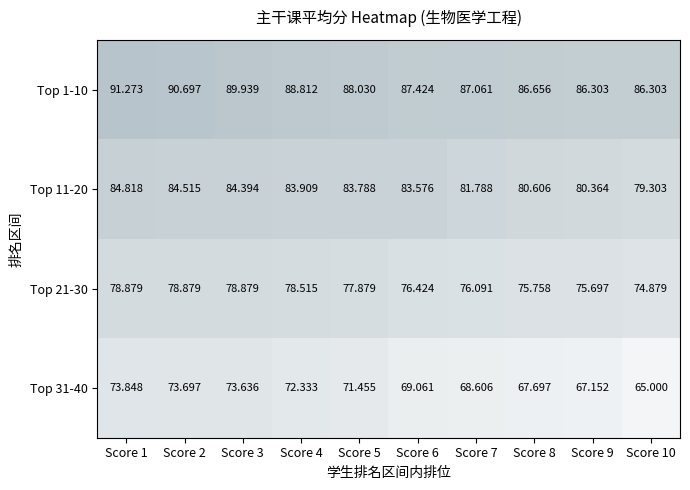

Is the value of Top 31-40 at Score 1 greater than the value of Top 21-30 at Score 4?

No